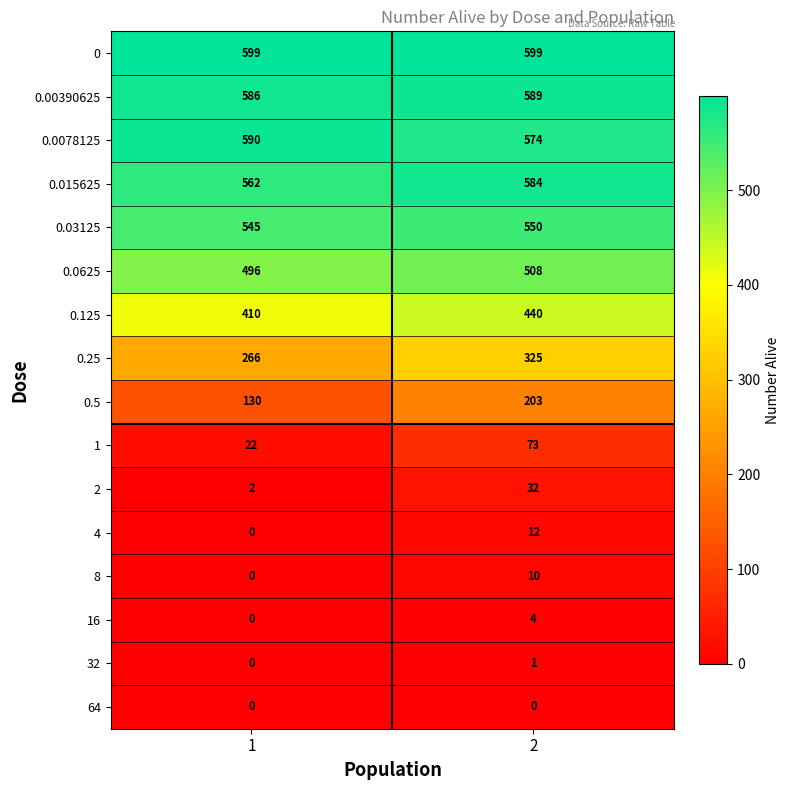

True or false: 1 has a value of 120 at 2.

False